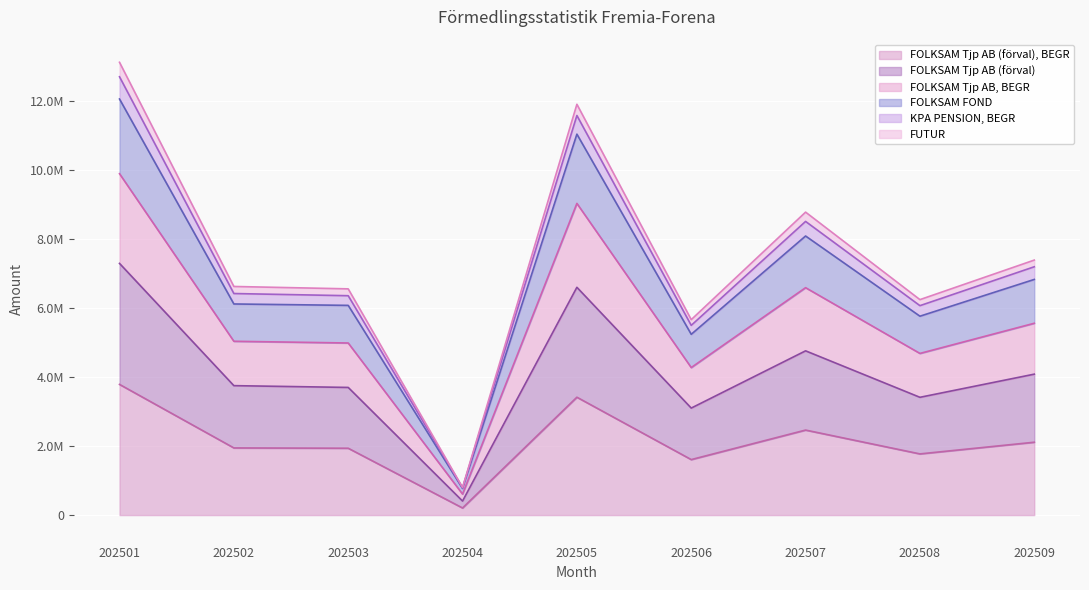

Does the chart display data point markers on the line(s)?

No